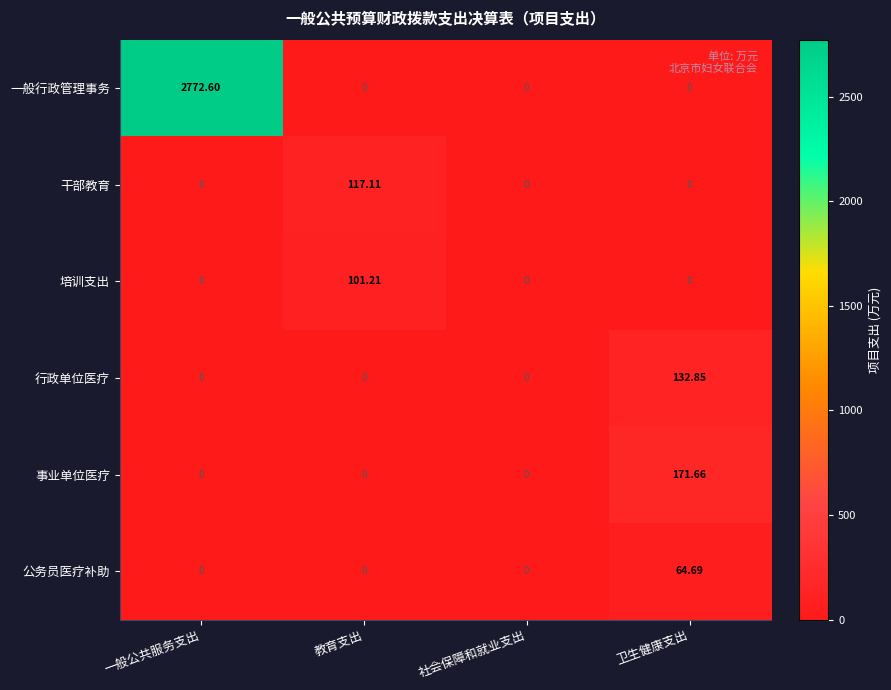

List the series in order of their peak value, highest first.

一般行政管理事务, 事业单位医疗, 行政单位医疗, 干部教育, 培训支出, 公务员医疗补助